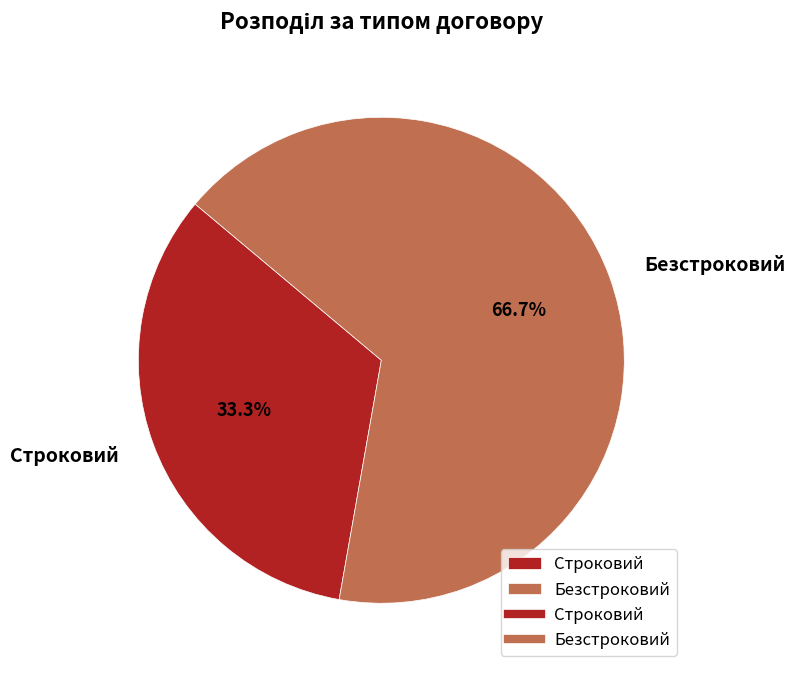

The Безстроковий slice represents 67% of the pie. True or false?

True